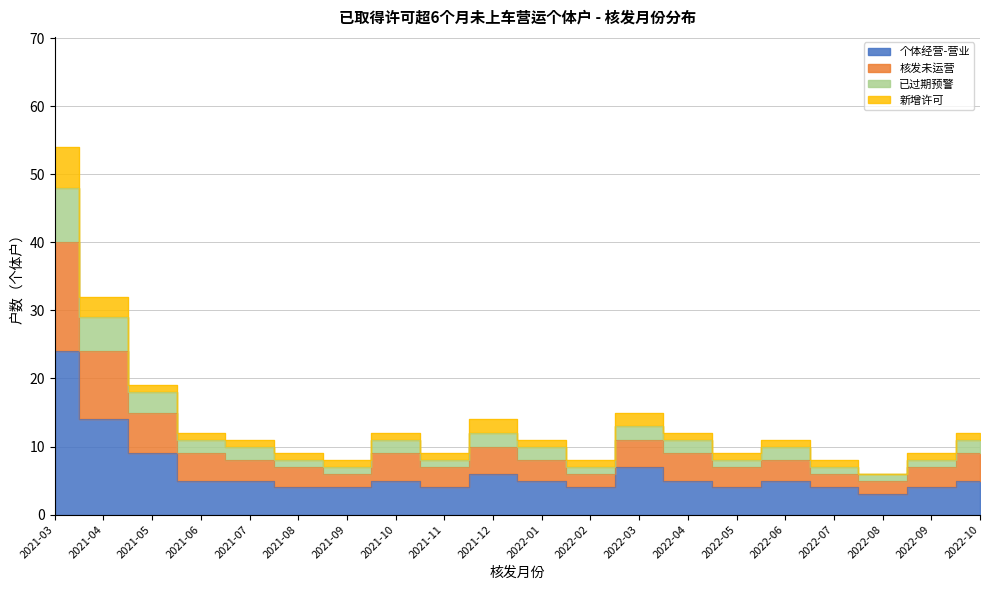

True or false: there are more than 1 points higher than both neighbors.

True